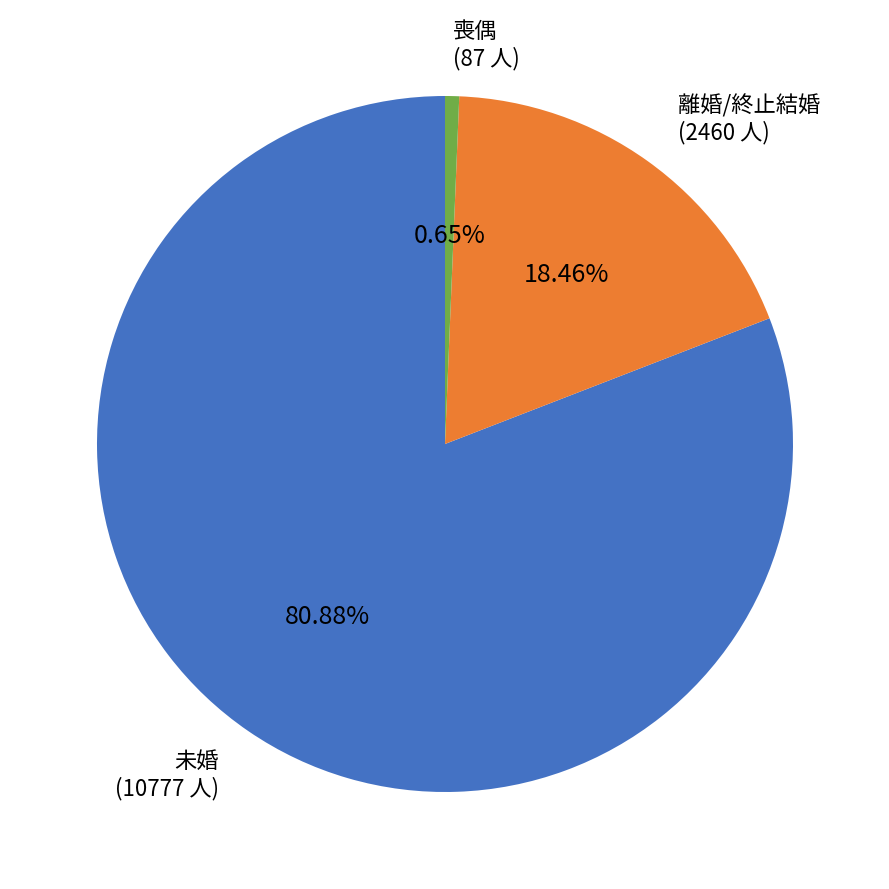

True or false: 未婚 accounts for 74% of the total.

False